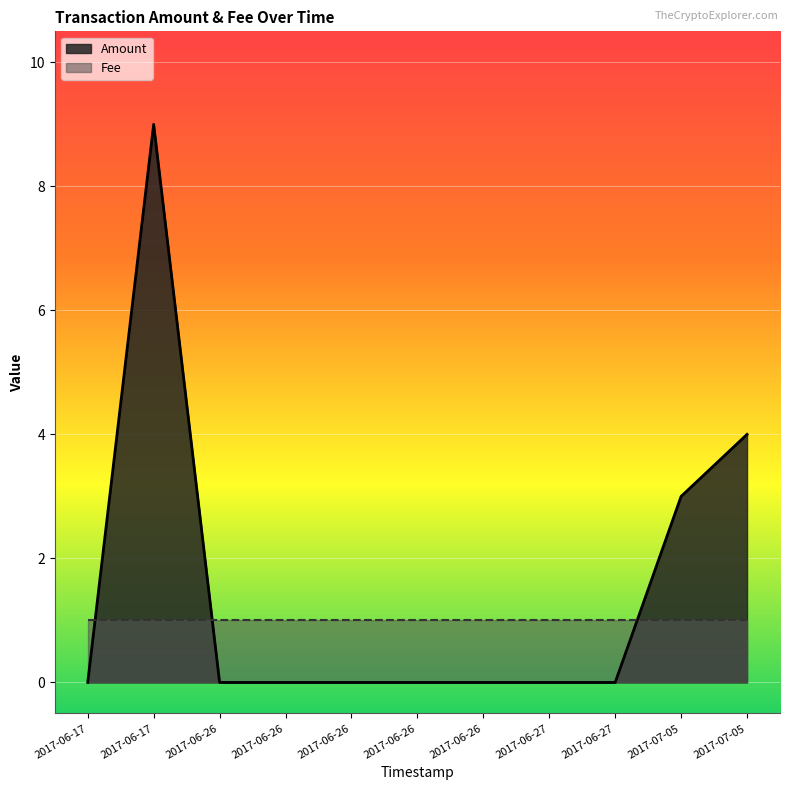

What is the label of the 9th point from the left?

2017-06-27